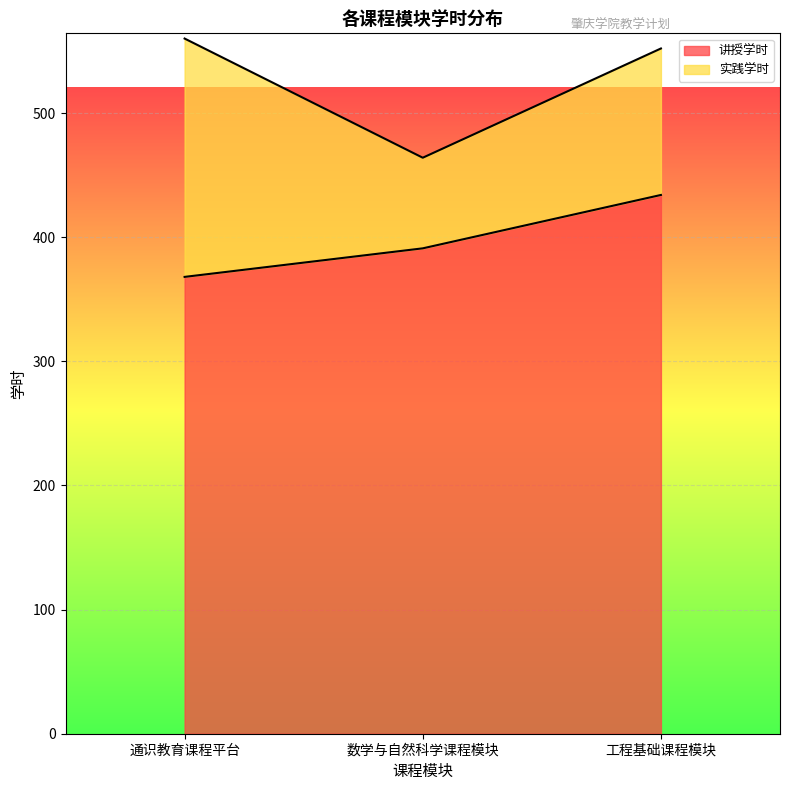

What is the difference between the values at 通识教育课程平台 and 数学与自然科学课程模块?

23